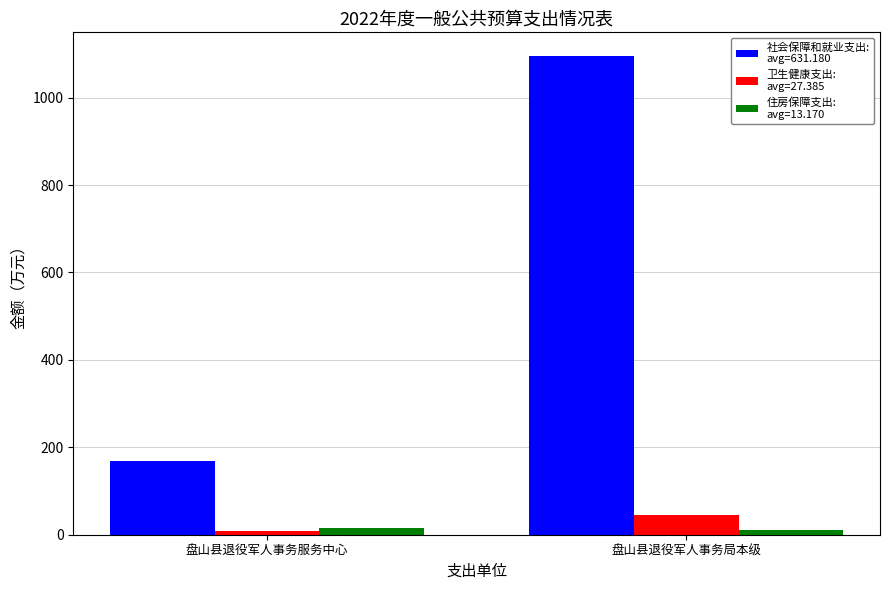

Which label corresponds to the largest value in the chart?

盘山县退役军人事务局本级